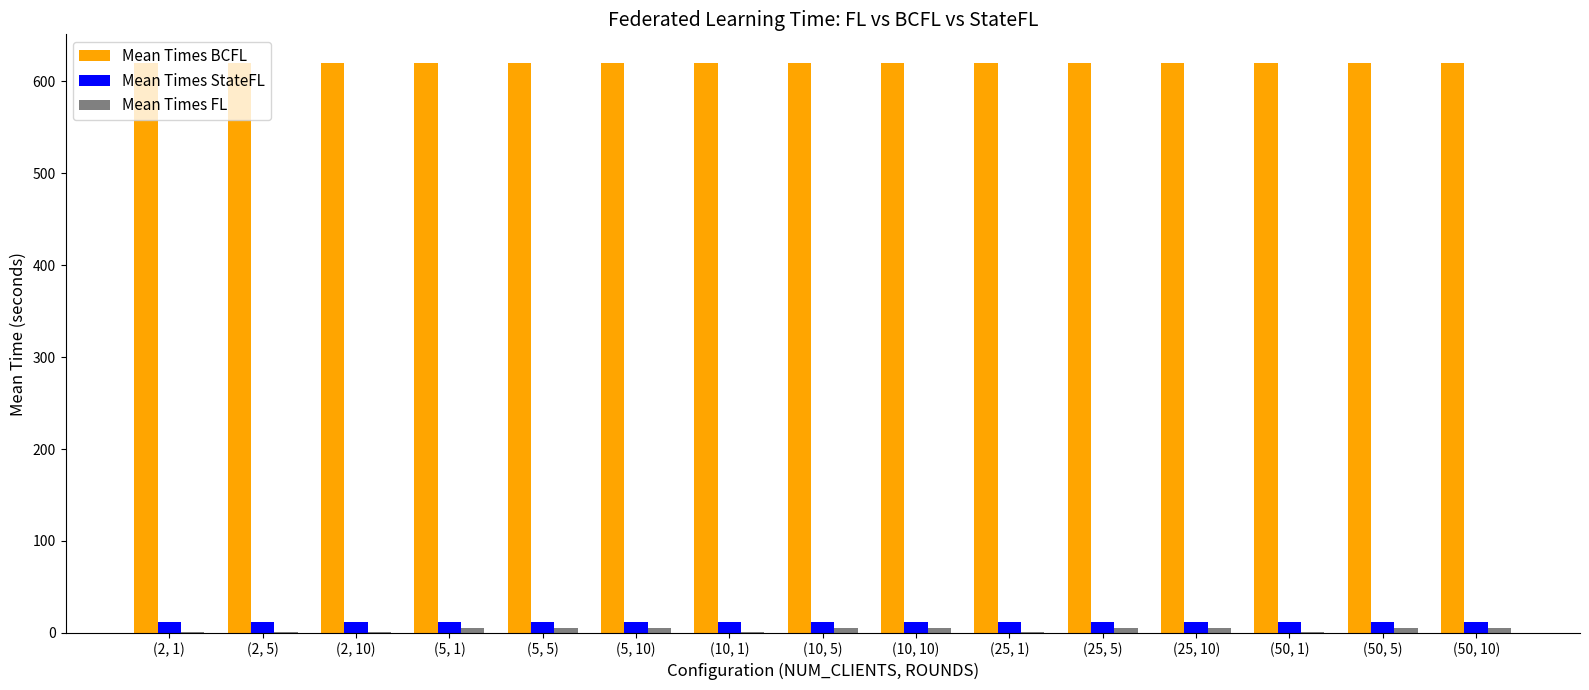

What is the maximum value shown in the chart?

620